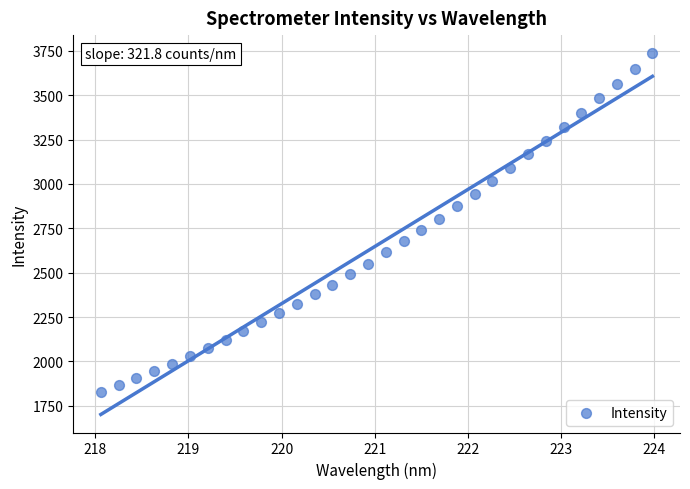

What is the range of Y values (max minus min)?

1908.1